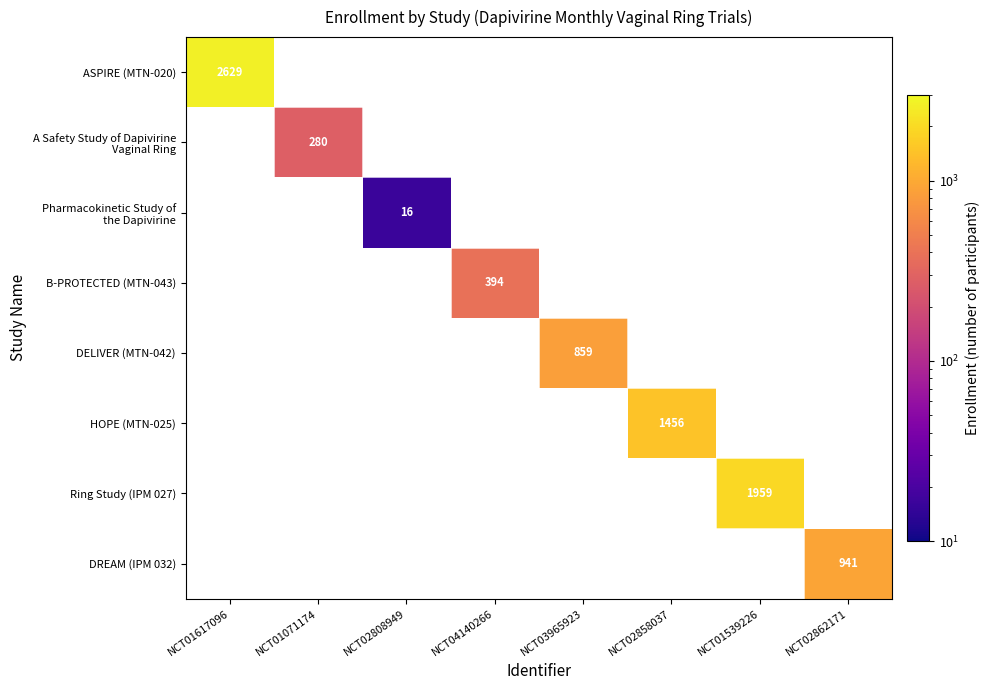

True or false: ASPIRE (MTN-020) has a value of 966 at NCT01617096.

False